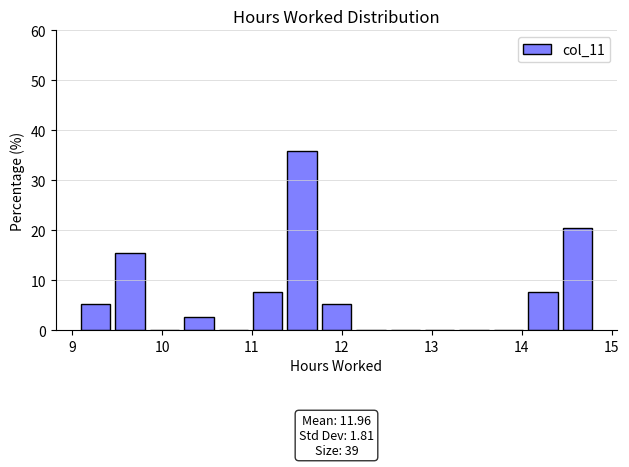

Read against the x-axis, roughly where is the centre of the tallest bar?

11.6